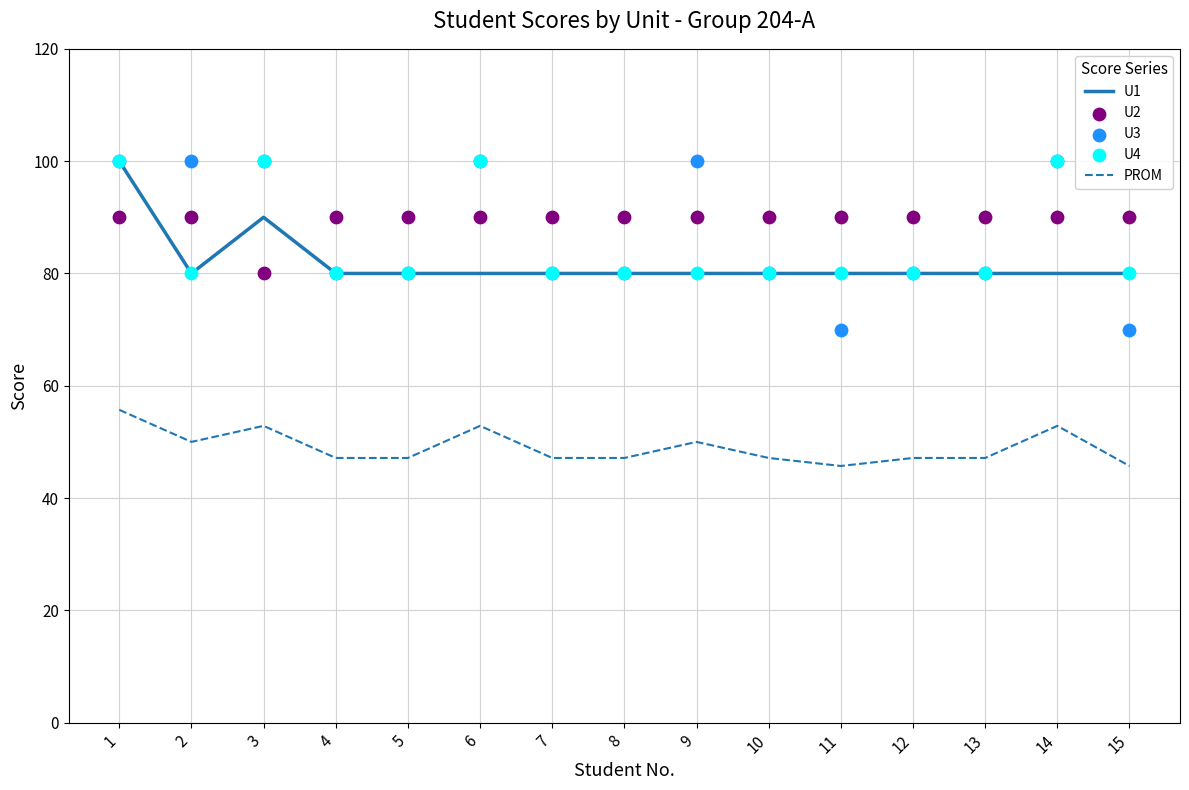

Which series has the largest total across all categories?

U2